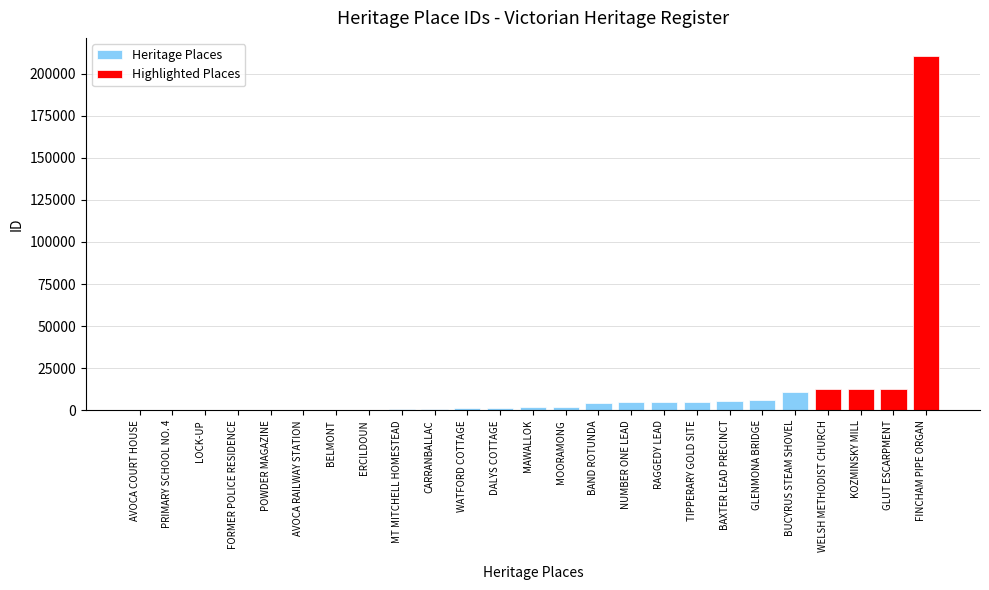

What is the change in value from BAND ROTUNDA to RAGGEDY LEAD?

+807